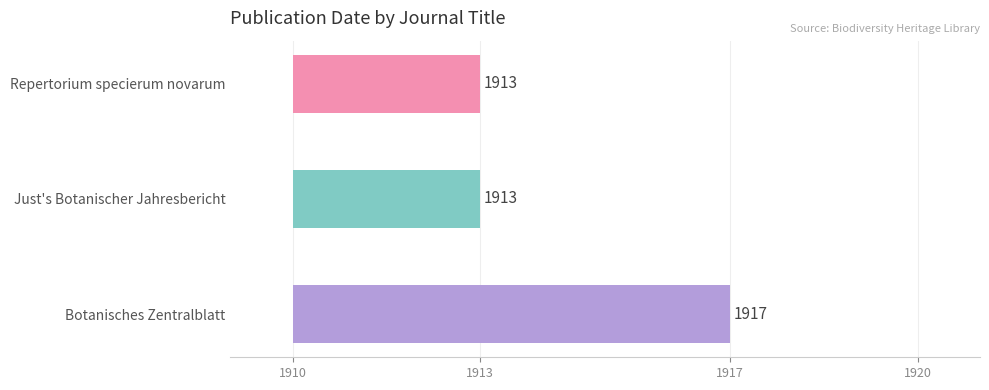

What is the greatest value displayed?

1917